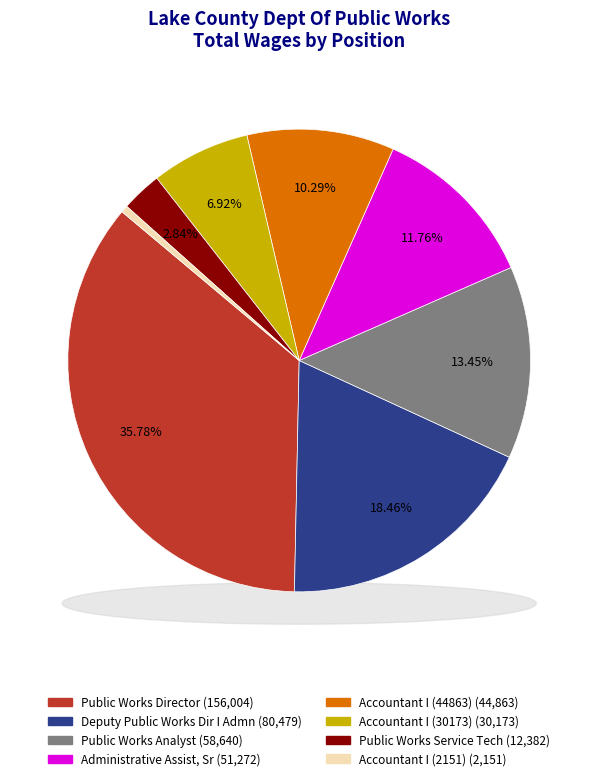

How many segments does this pie chart have?

8